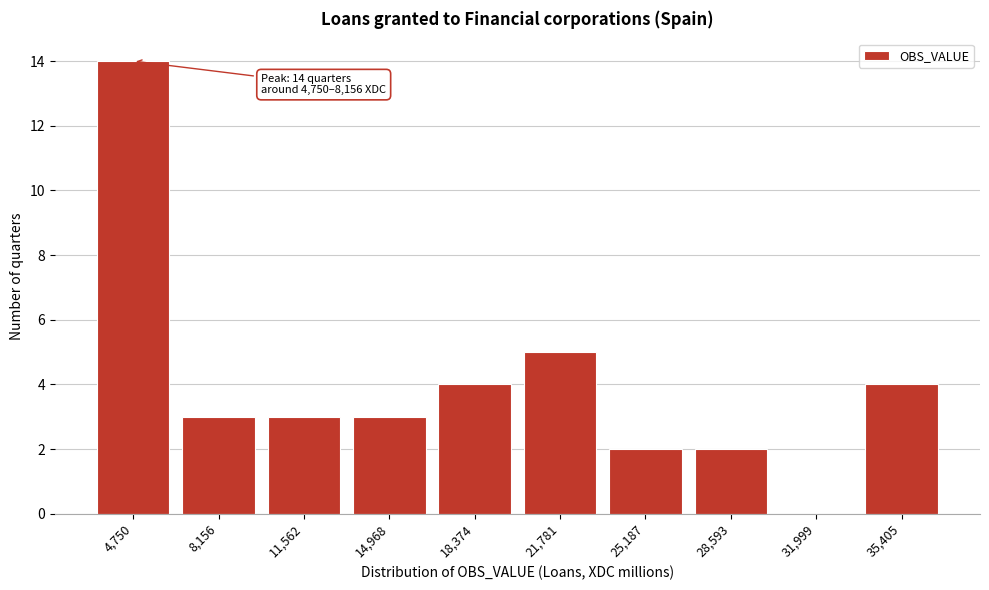

Reading right to left, what are all the values shown in this chart?

35,405=4	31,999=0	28,593=2	25,187=2	21,781=5	18,374=4	14,968=3	11,562=3	8,156=3	4,750=14